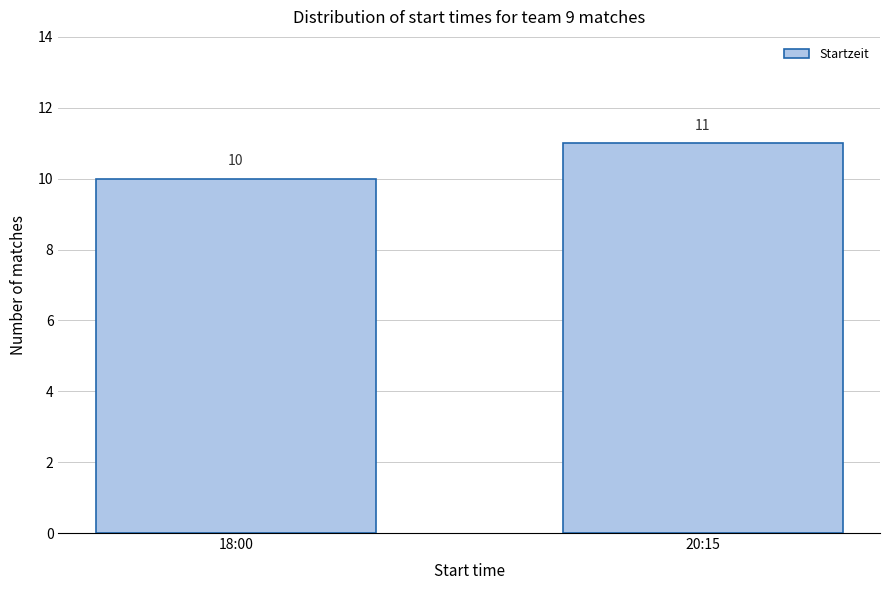

Reading right to left, list all the values displayed in this chart.

11	10